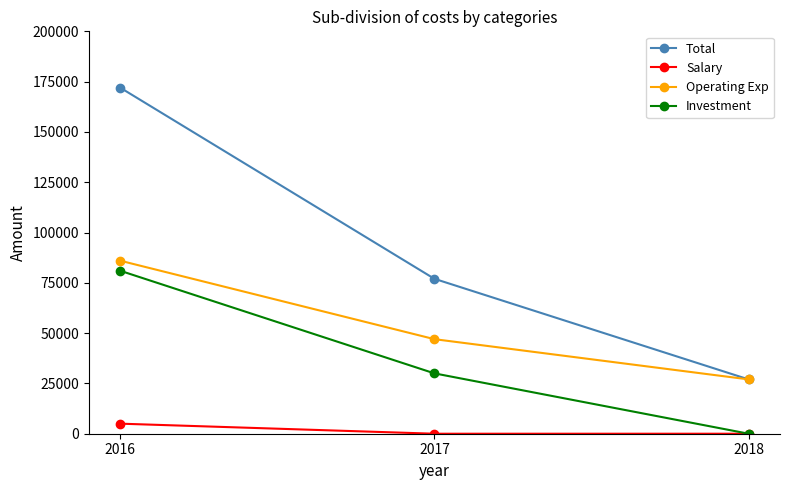

Between 2016 and 2018, which series saw the biggest shift?

Total